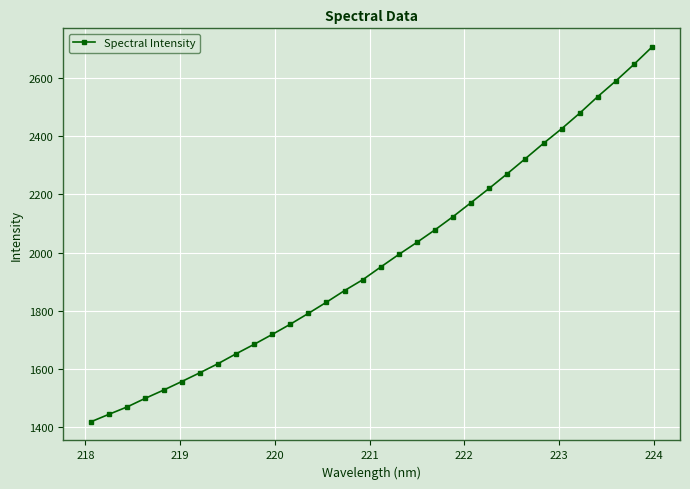

What is the greatest value displayed?

2705.8